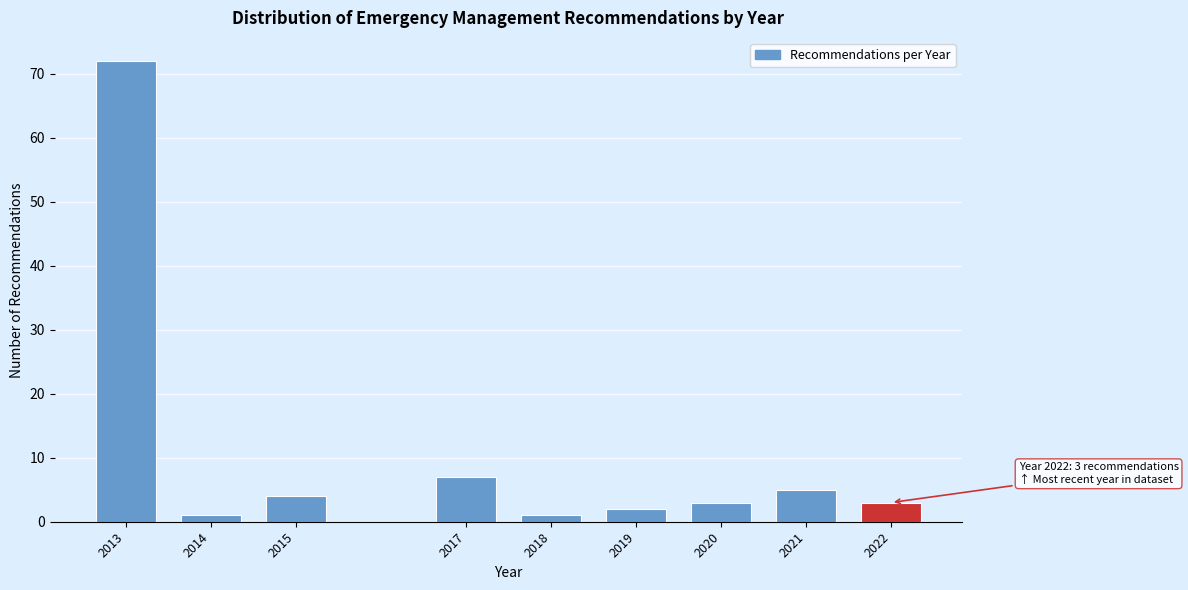

Reading left to right, transcribe all the data shown in this chart.

72	1	4	7	1	2	3	5	3